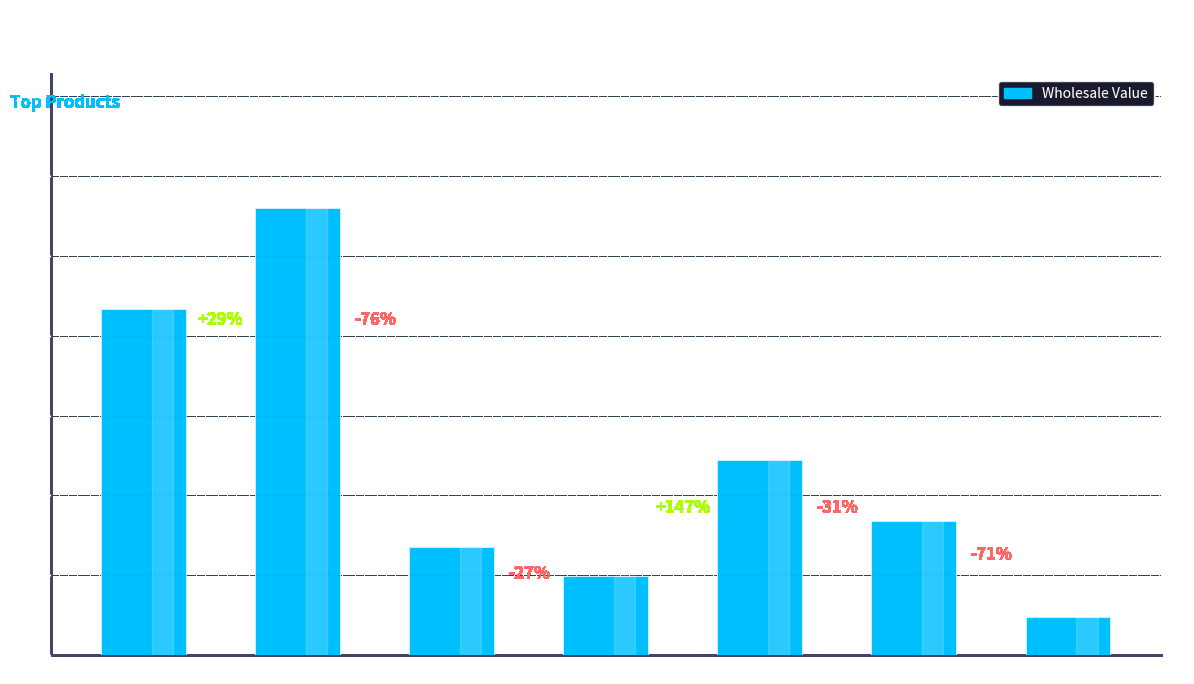

What is the minimum value shown in the chart?

239.8